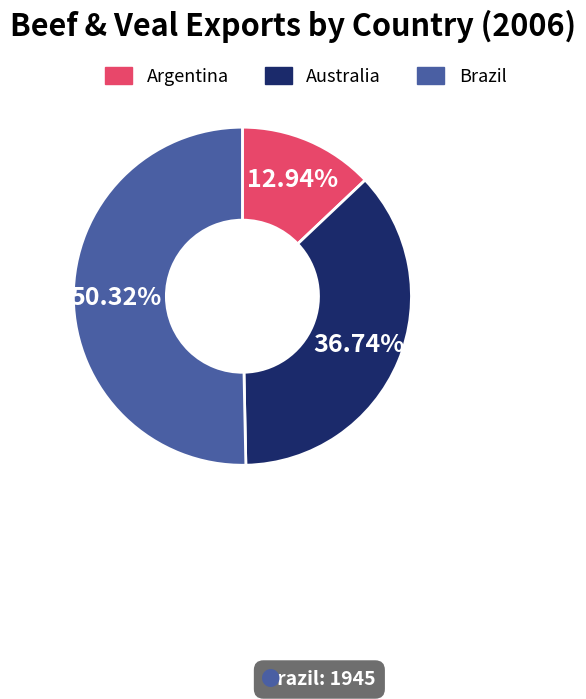

Is it true that Brazil is 39% of the pie?

False